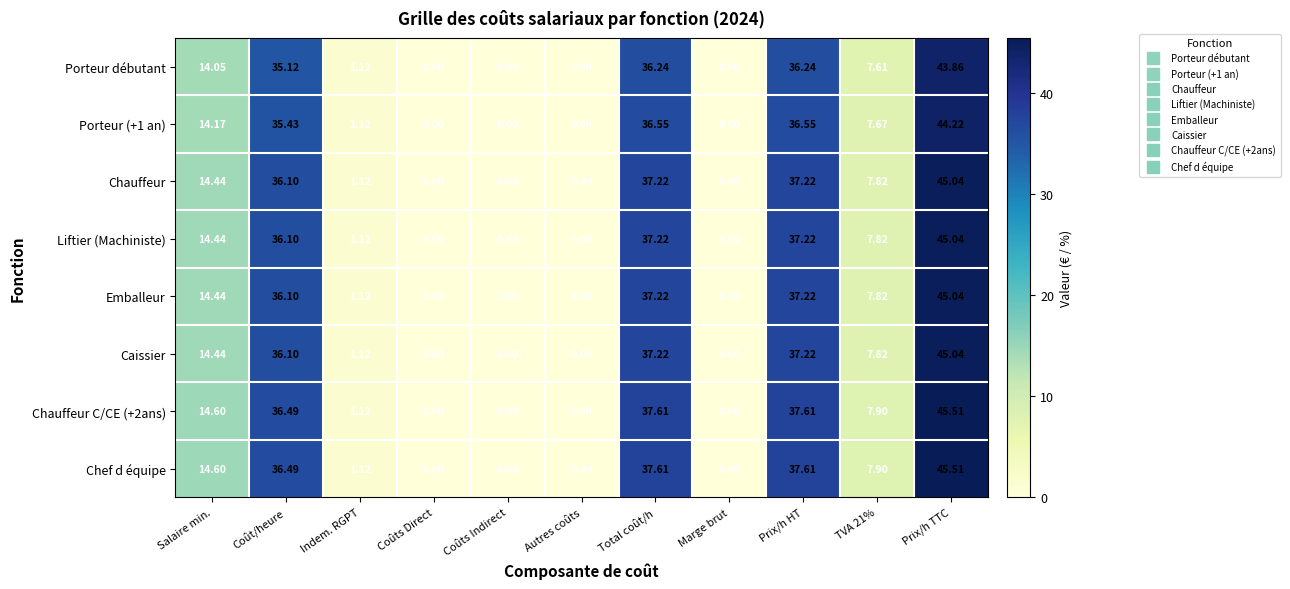

At which category does the chart reach its peak across all series?

Prix/h TTC